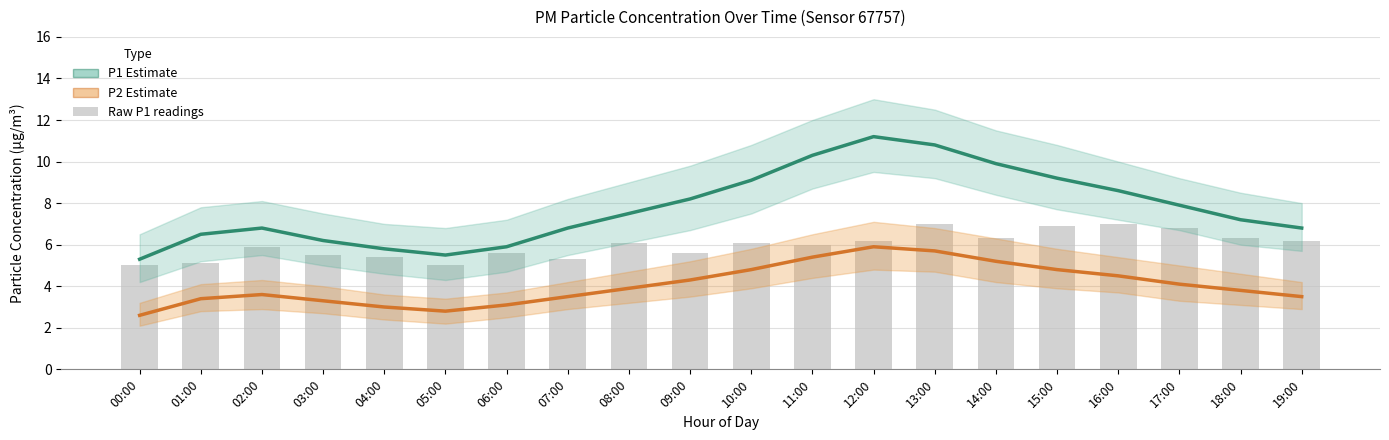

What is the difference between the second highest and second lowest values in the P1 Estimate series?

5.3